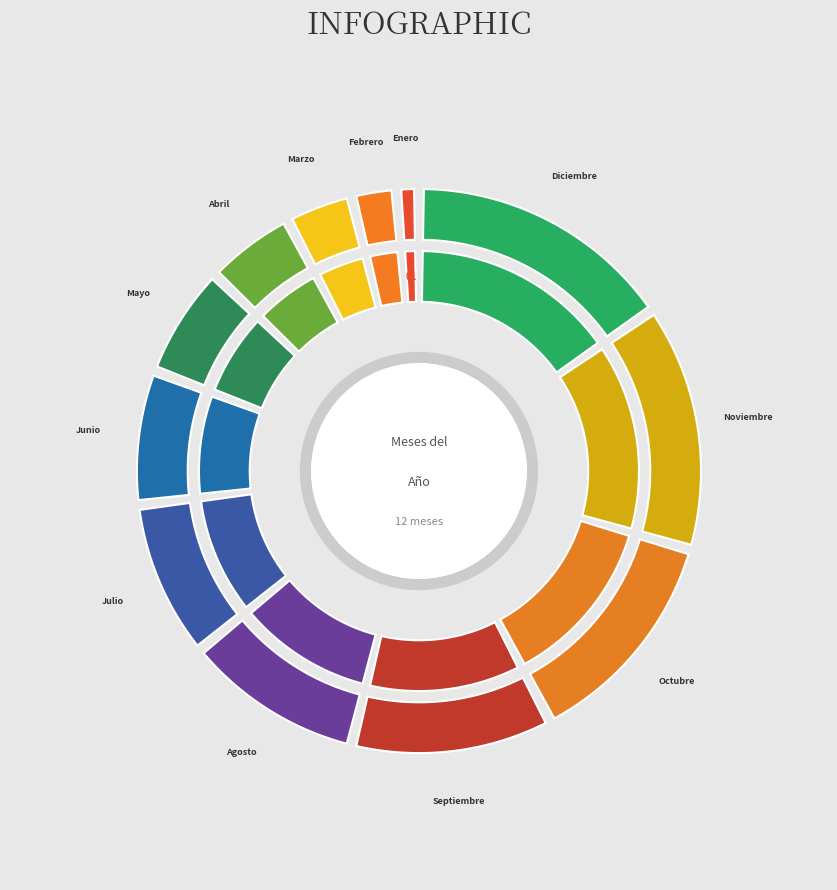

Does Agosto represent more than half of the total?

No